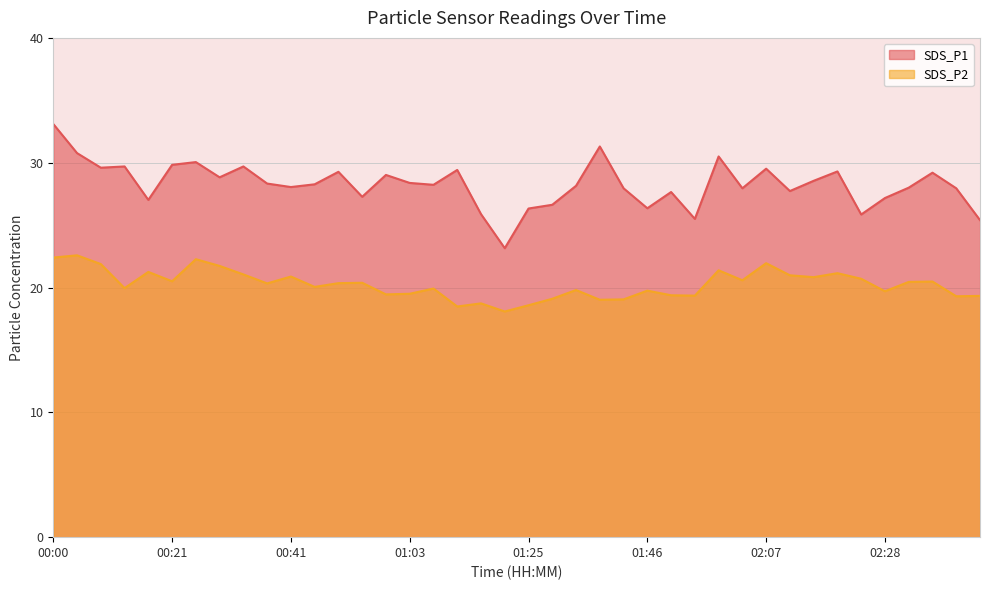

True or false: SDS_P2 and SDS_P1 intersect in this chart.

False